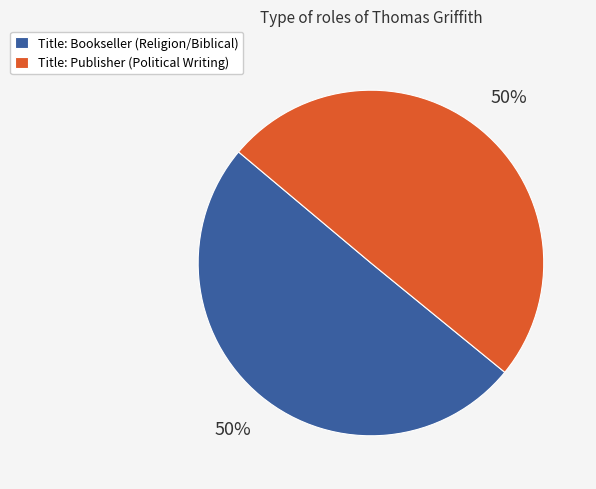

Is the sum of Title: Publisher (Political Writing) and Title: Bookseller (Religion/Biblical) greater than half?

Yes